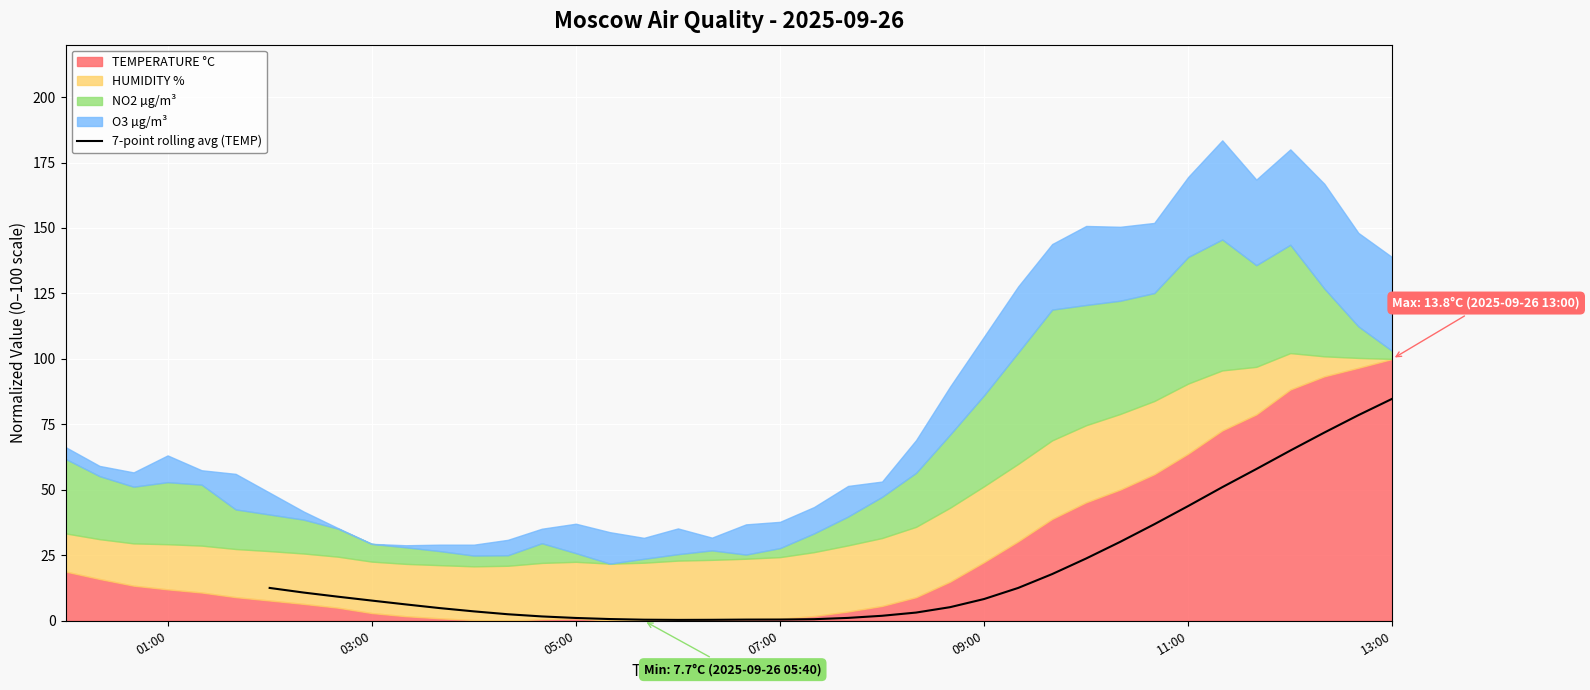

What is the difference between the second highest and second lowest values?

78.1